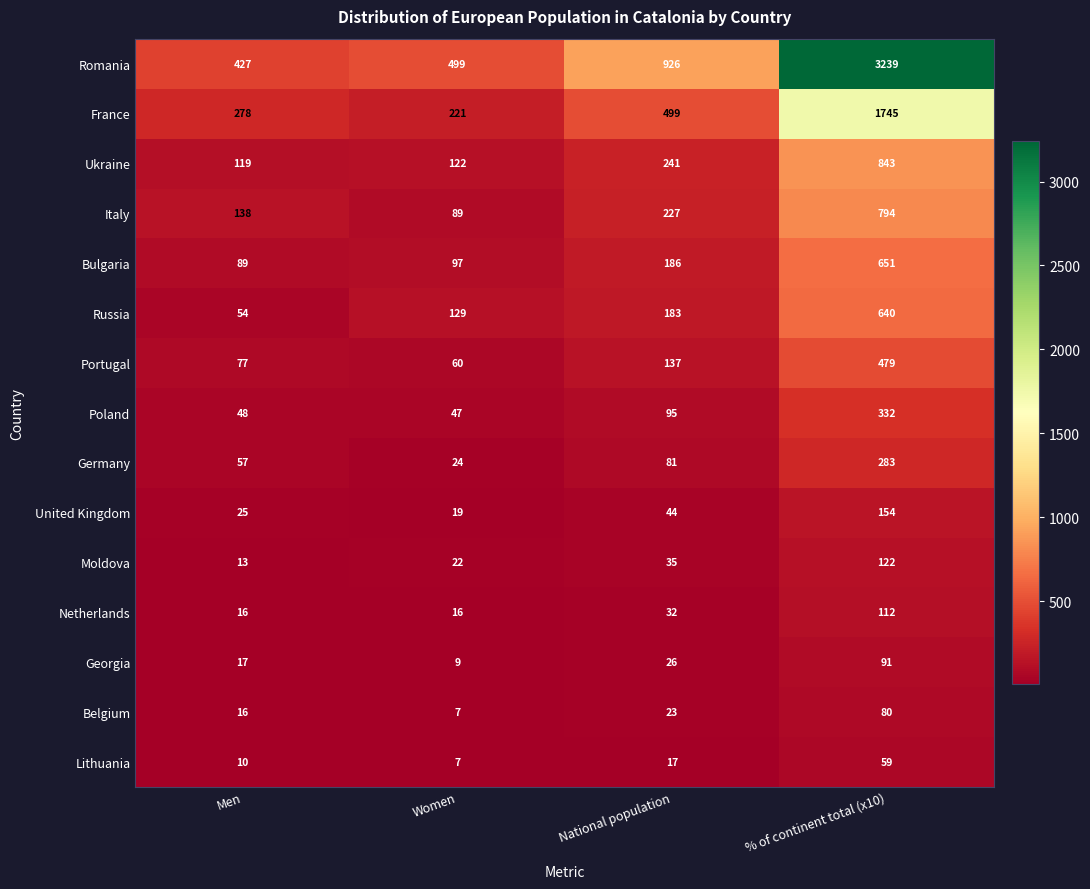

What is the difference between the maximum and minimum values in the Netherlands series?

96